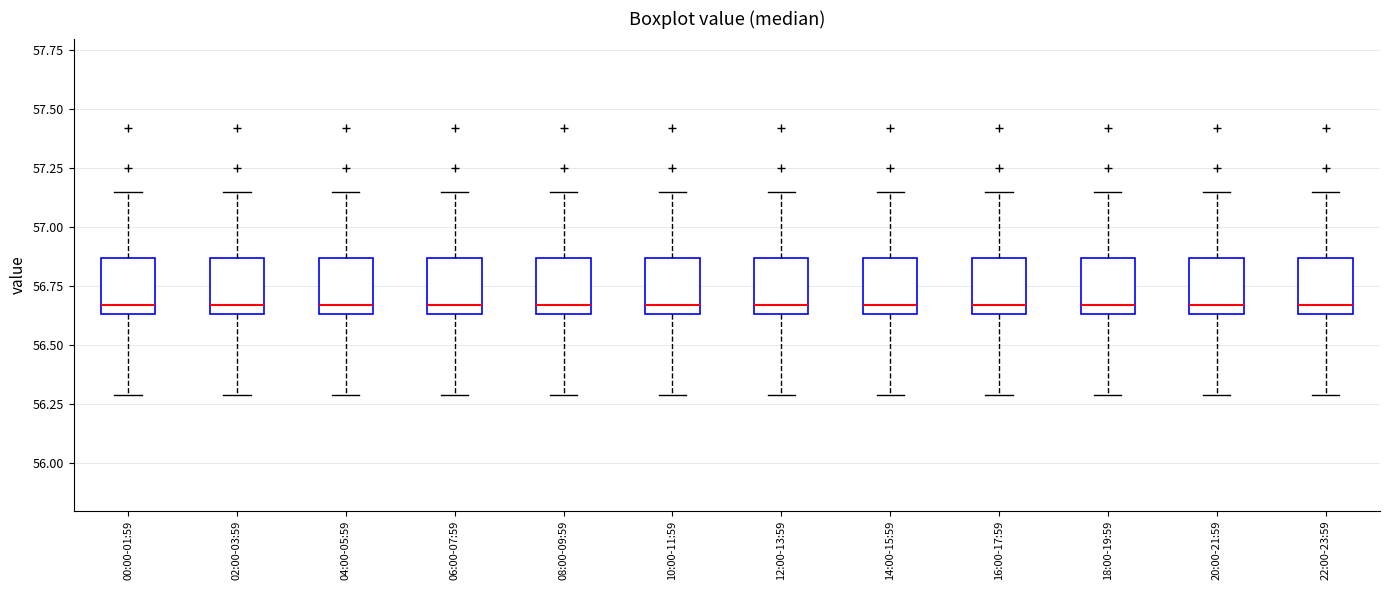

Reading left to right, read every box against the y-axis: the position of its median line, the range the box covers, and the ends of its whiskers. The values are not printed on the chart, so give them approximately, as read against the axis.

00:00-01:59: median 56.65 (just above the box's lower edge), box 56.65 to 56.85, whiskers 56.30 to 57.15
02:00-03:59: median 56.65 (just above the box's lower edge), box 56.65 to 56.85, whiskers 56.30 to 57.15
04:00-05:59: median 56.65 (just above the box's lower edge), box 56.65 to 56.85, whiskers 56.30 to 57.15
06:00-07:59: median 56.65 (just above the box's lower edge), box 56.65 to 56.85, whiskers 56.30 to 57.15
08:00-09:59: median 56.65 (just above the box's lower edge), box 56.65 to 56.85, whiskers 56.30 to 57.15
10:00-11:59: median 56.65 (just above the box's lower edge), box 56.65 to 56.85, whiskers 56.30 to 57.15
12:00-13:59: median 56.65 (just above the box's lower edge), box 56.65 to 56.85, whiskers 56.30 to 57.15
14:00-15:59: median 56.65 (just above the box's lower edge), box 56.65 to 56.85, whiskers 56.30 to 57.15
16:00-17:59: median 56.65 (just above the box's lower edge), box 56.65 to 56.85, whiskers 56.30 to 57.15
18:00-19:59: median 56.65 (just above the box's lower edge), box 56.65 to 56.85, whiskers 56.30 to 57.15
20:00-21:59: median 56.65 (just above the box's lower edge), box 56.65 to 56.85, whiskers 56.30 to 57.15
22:00-23:59: median 56.65 (just above the box's lower edge), box 56.65 to 56.85, whiskers 56.30 to 57.15